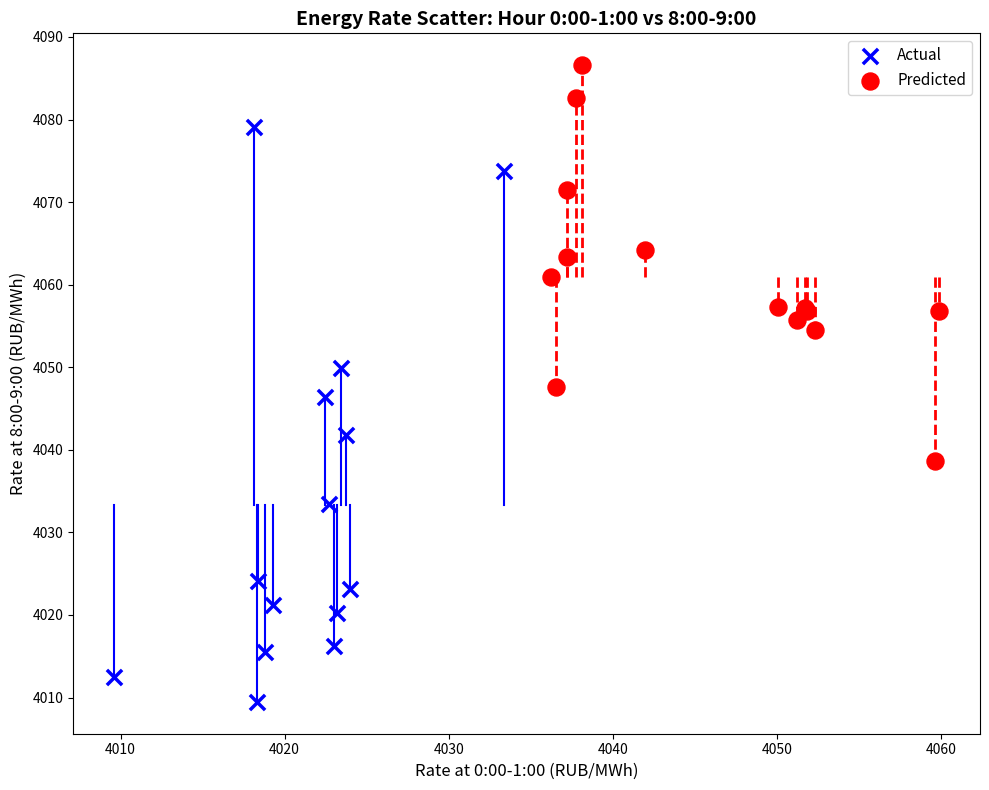

Which series has the largest Y range (max minus min)?

Actual